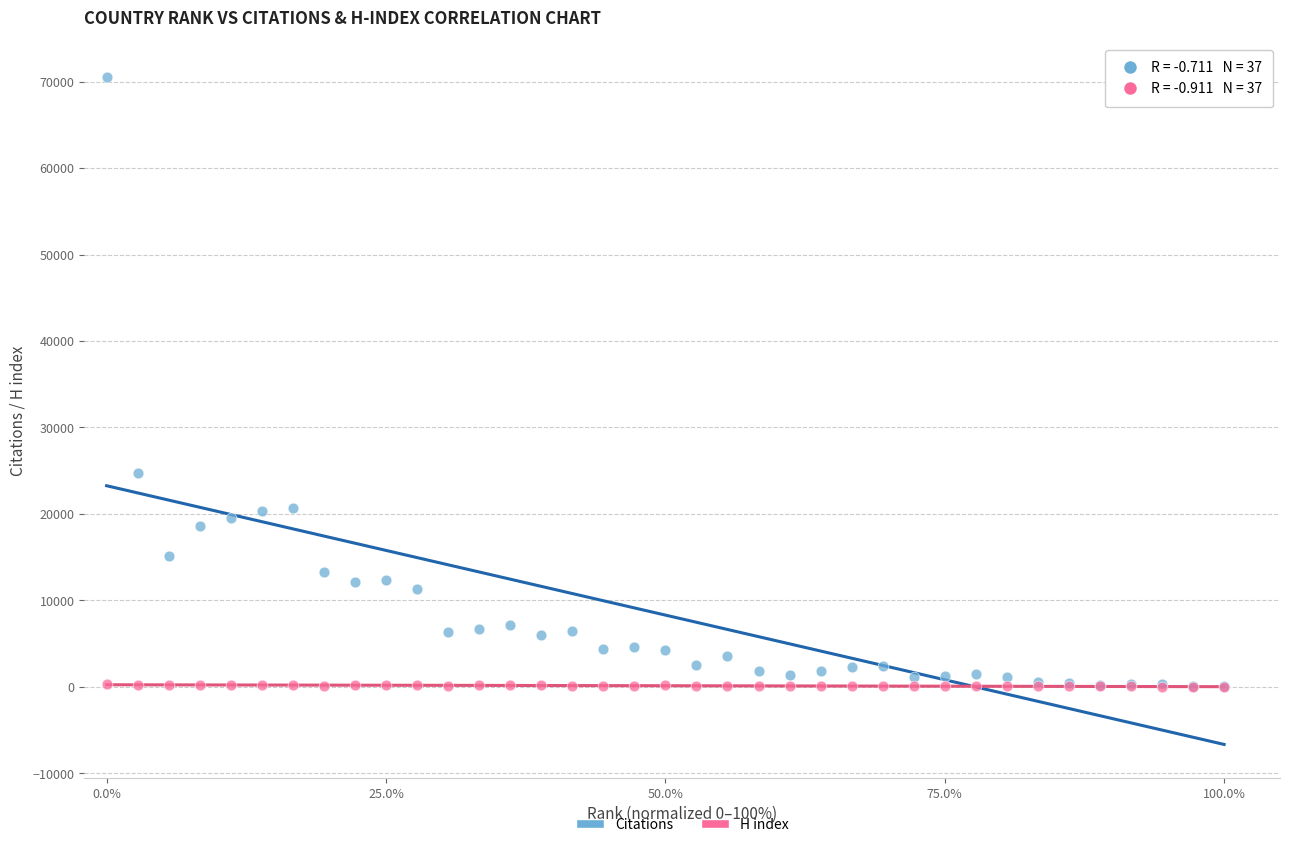

In the Citations series, what Y value is closest to 35315?

24712